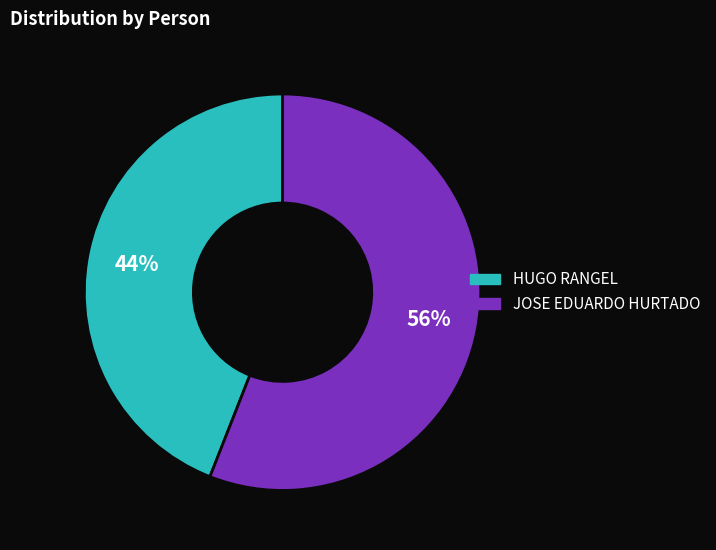

Between HUGO RANGEL and JOSE EDUARDO HURTADO, which is larger?

JOSE EDUARDO HURTADO